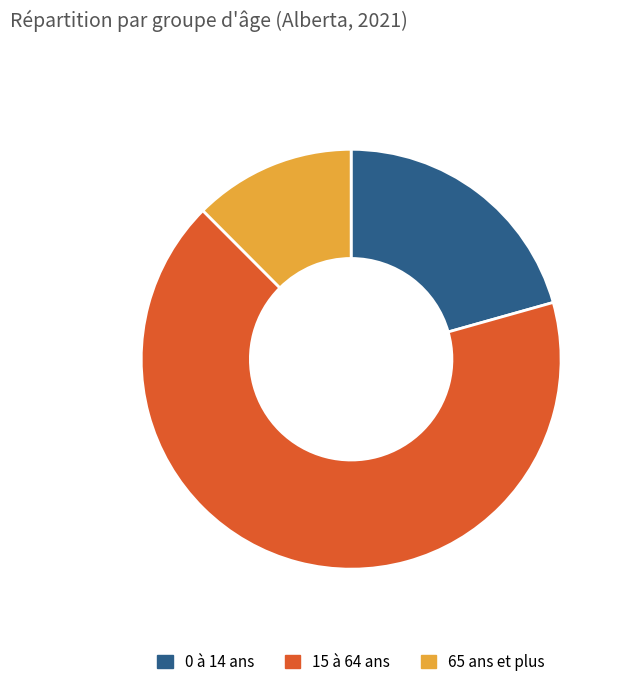

Is it true that 15 à 64 ans is 76% of the pie?

False